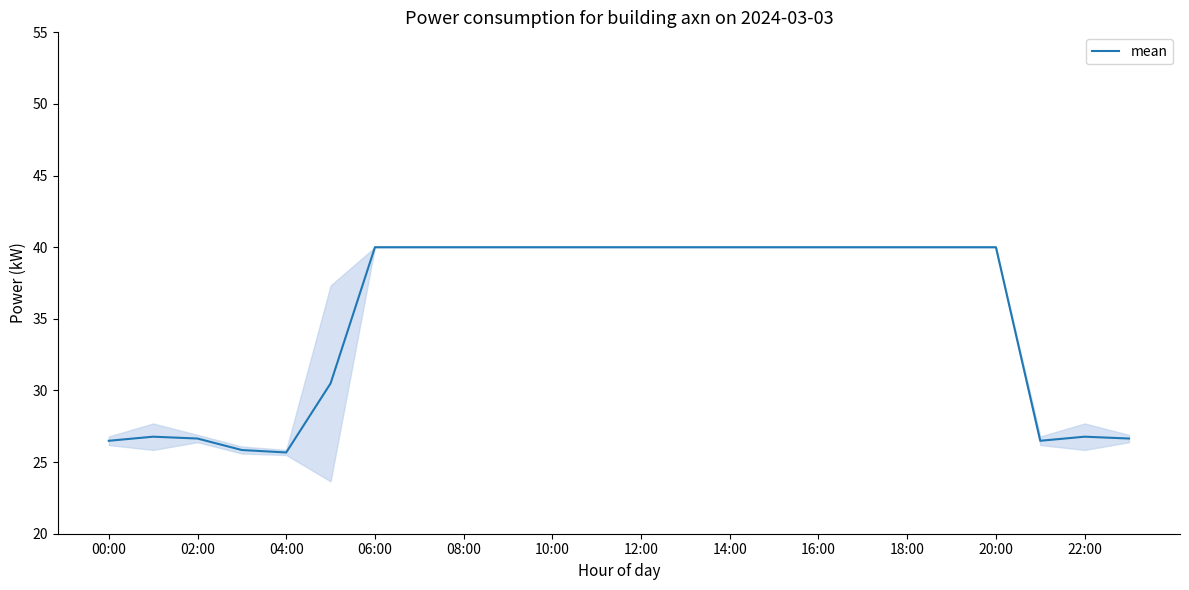

What is the difference between the maximum and minimum values?

14.3